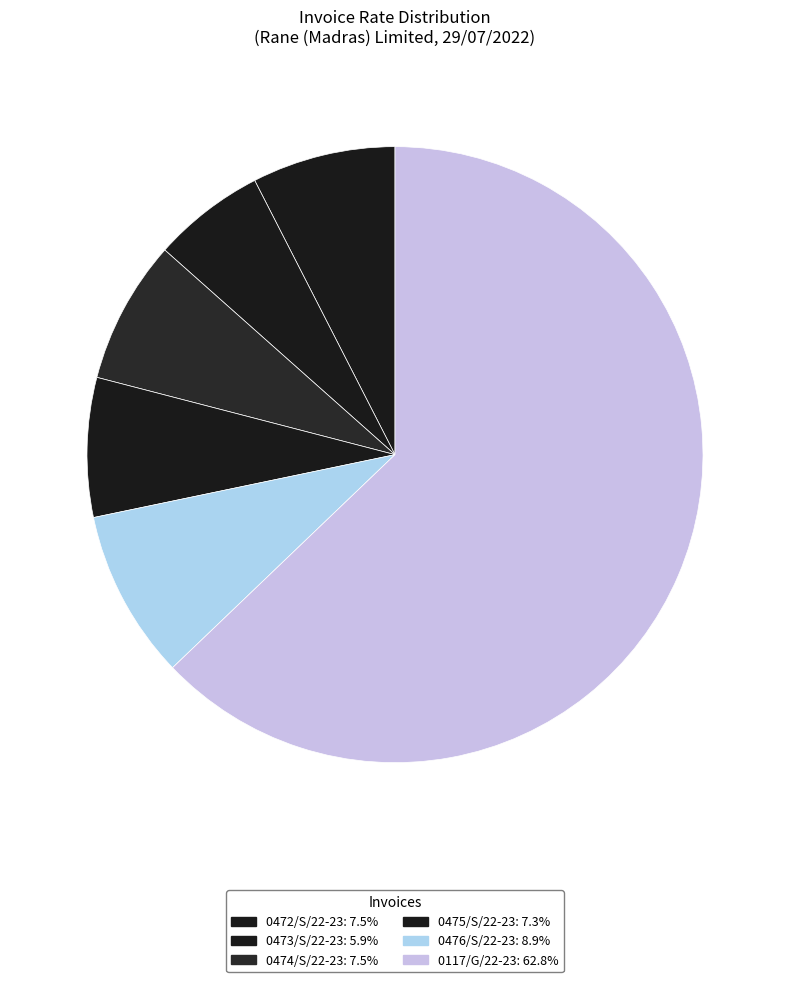

Is there any slice that represents more than half of the pie?

Yes